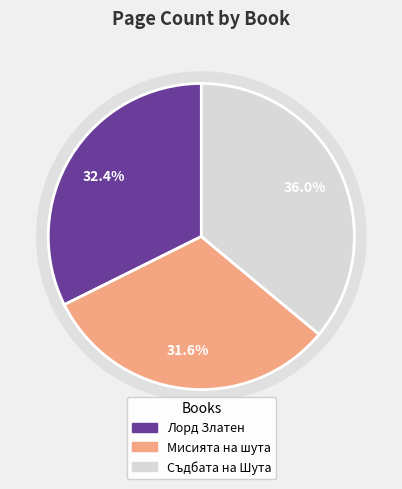

Which category has the biggest portion of the pie?

Съдбата на Шута